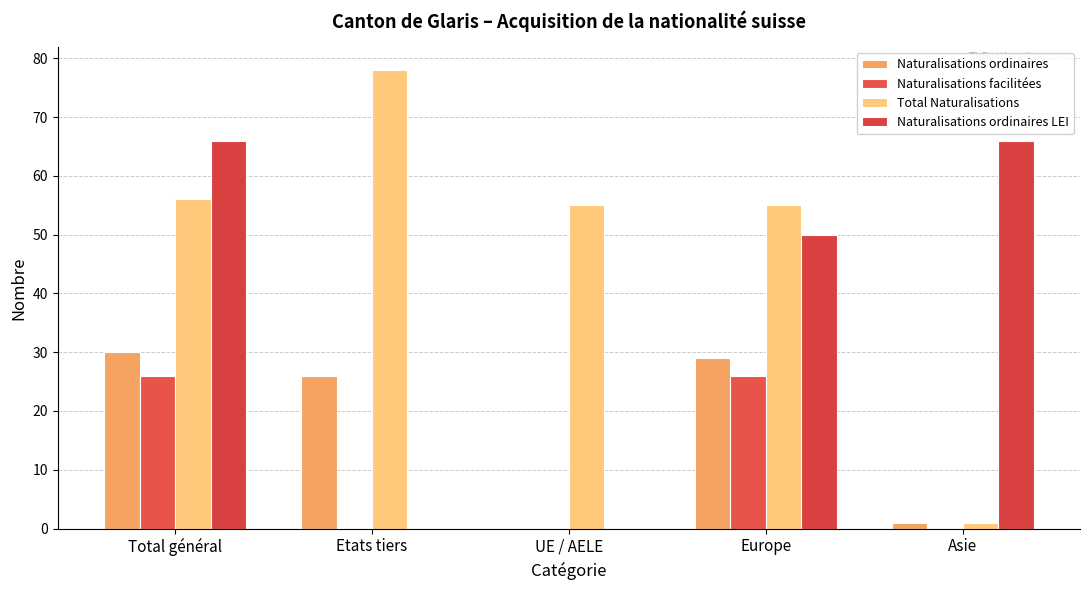

How many groups of bars are there?

5